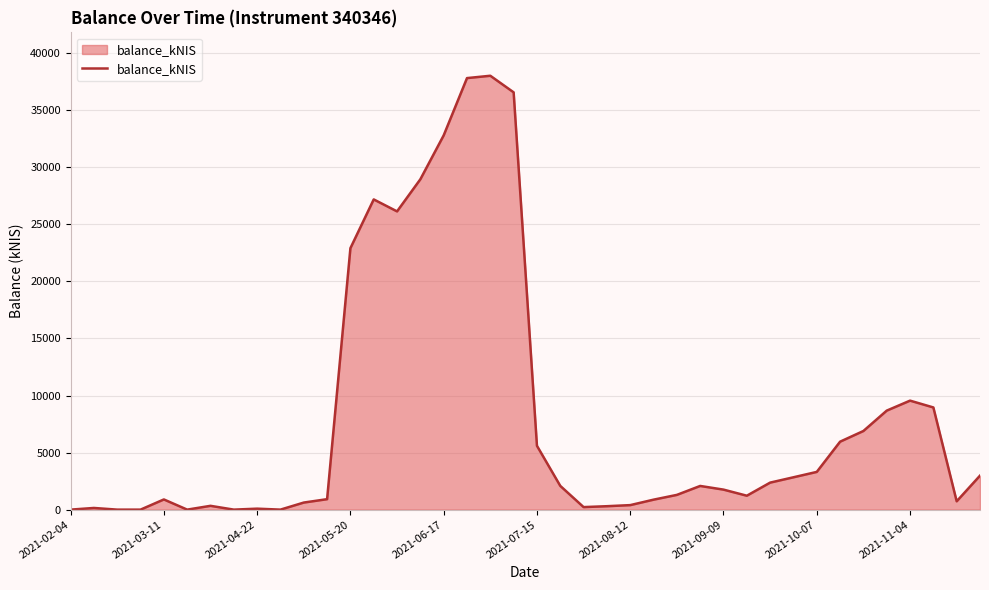

How many lines are shown in the chart?

1